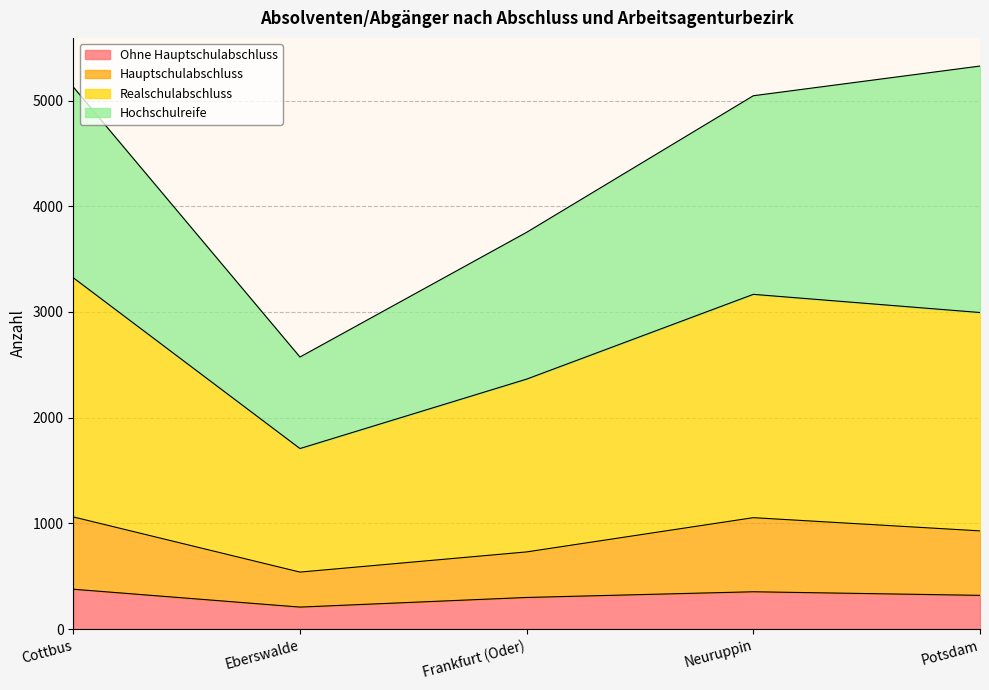

What is the difference between the maximum and minimum values in the Ohne Hauptschulabschluss series?

169